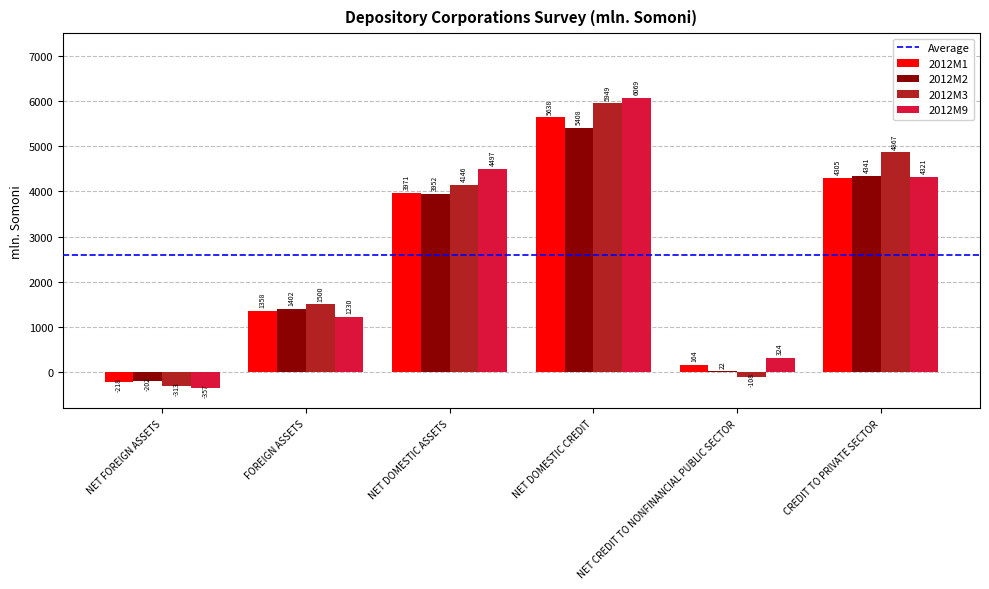

At which label does 2012M9 first exceed 4320?

NET DOMESTIC ASSETS